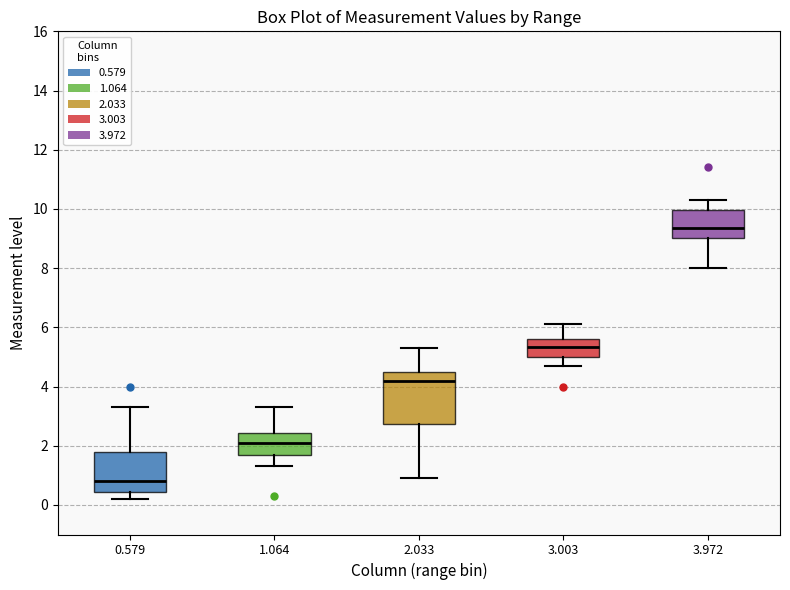

Which box's median line is the lowest?

0.579